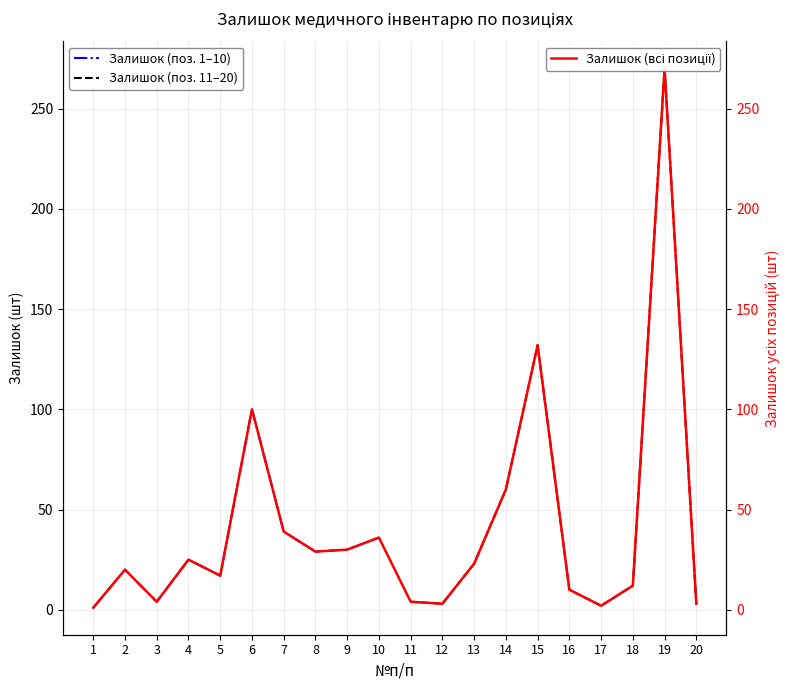

Does the chart have visible grid lines?

Yes